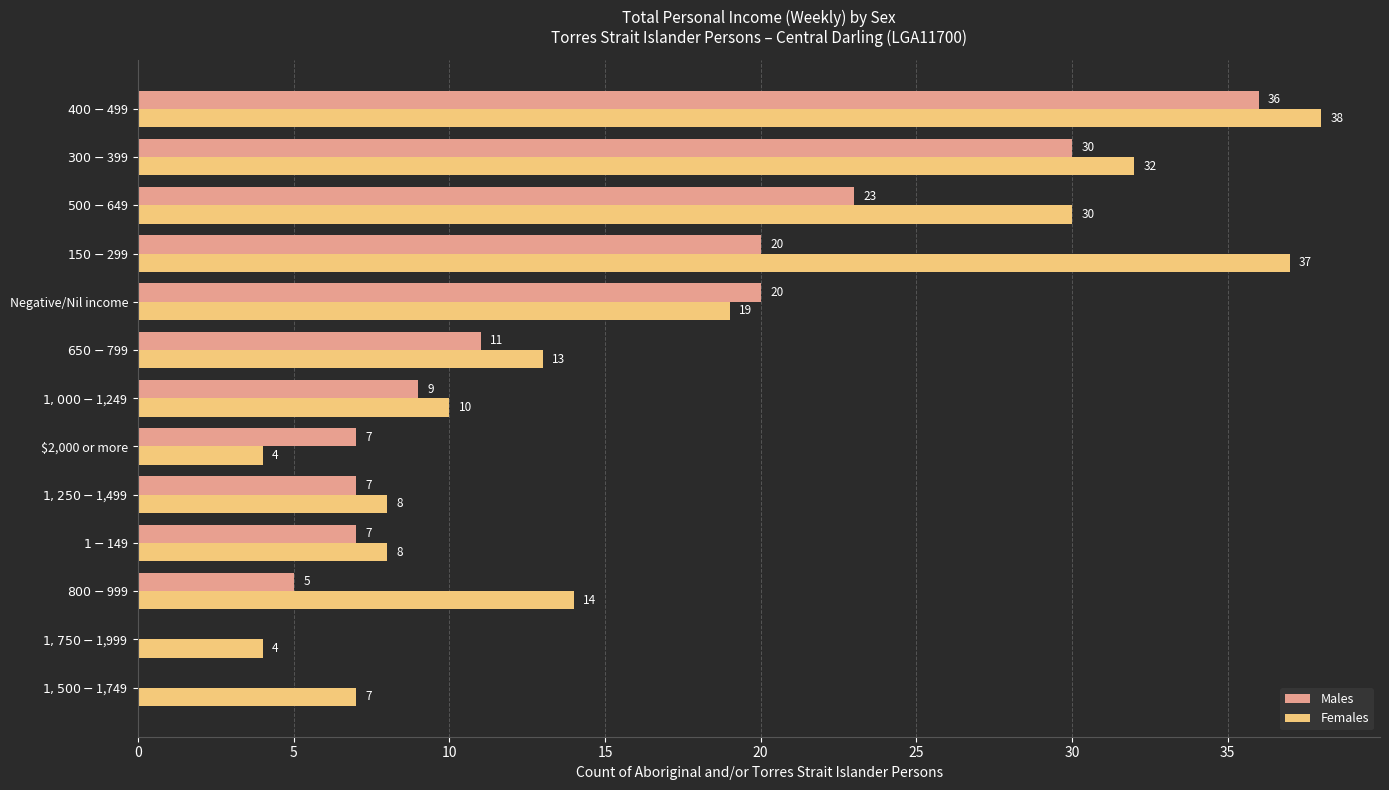

What is the sum of all Females values?

224